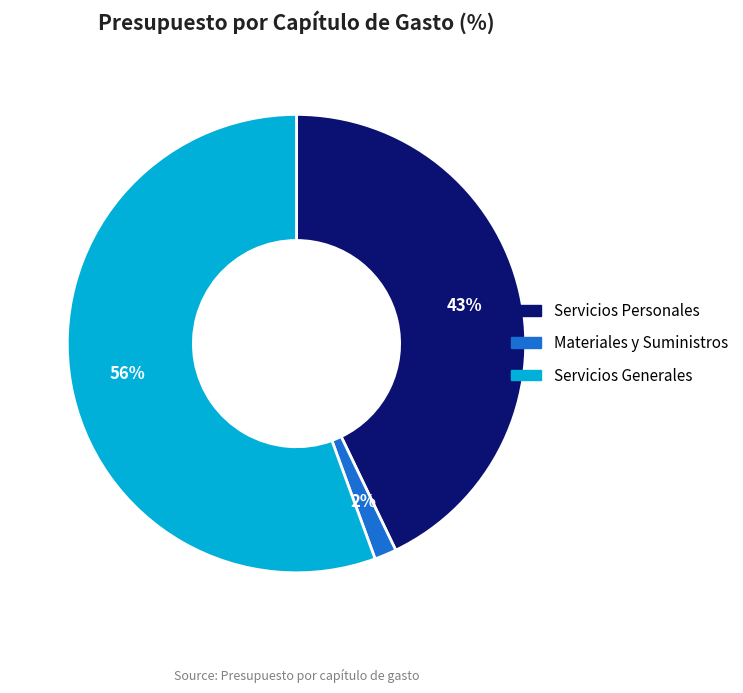

Is there a majority slice in this chart?

Yes